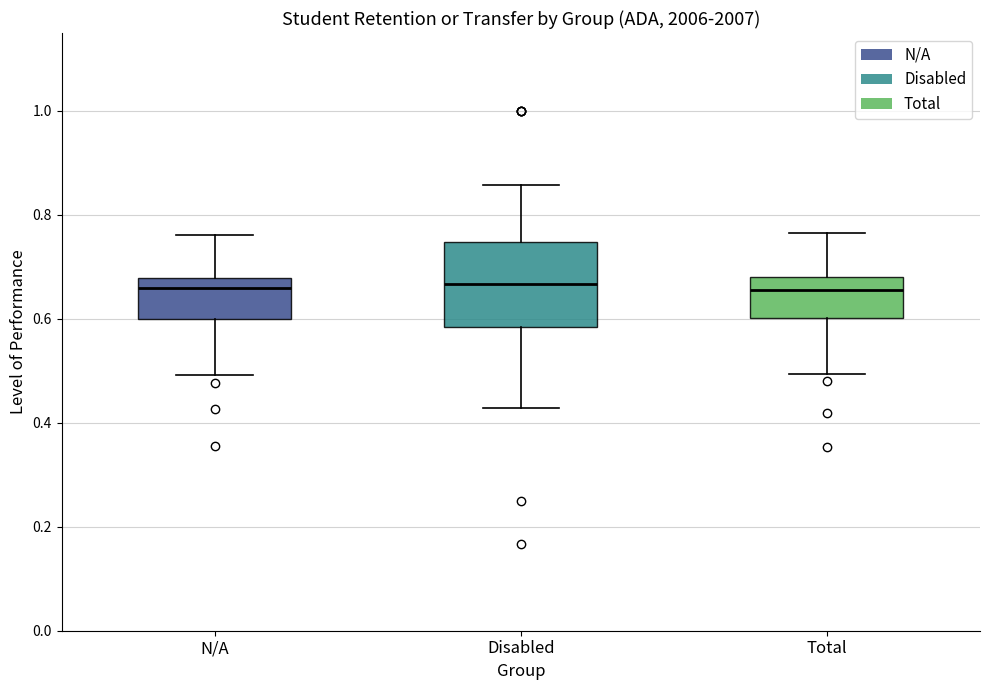

Reading left to right, transcribe this box plot: for each box, give where its median line is, the range the box spans, and where its two whiskers end, as read against the y-axis. The values are not printed on the chart, so give them approximately, as read against the axis.

N/A: median 0.66, box 0.60 to 0.68, whiskers 0.50 to 0.76
Disabled: median 0.66, box 0.58 to 0.74, whiskers 0.42 to 0.86
Total: median 0.66, box 0.60 to 0.68, whiskers 0.50 to 0.76